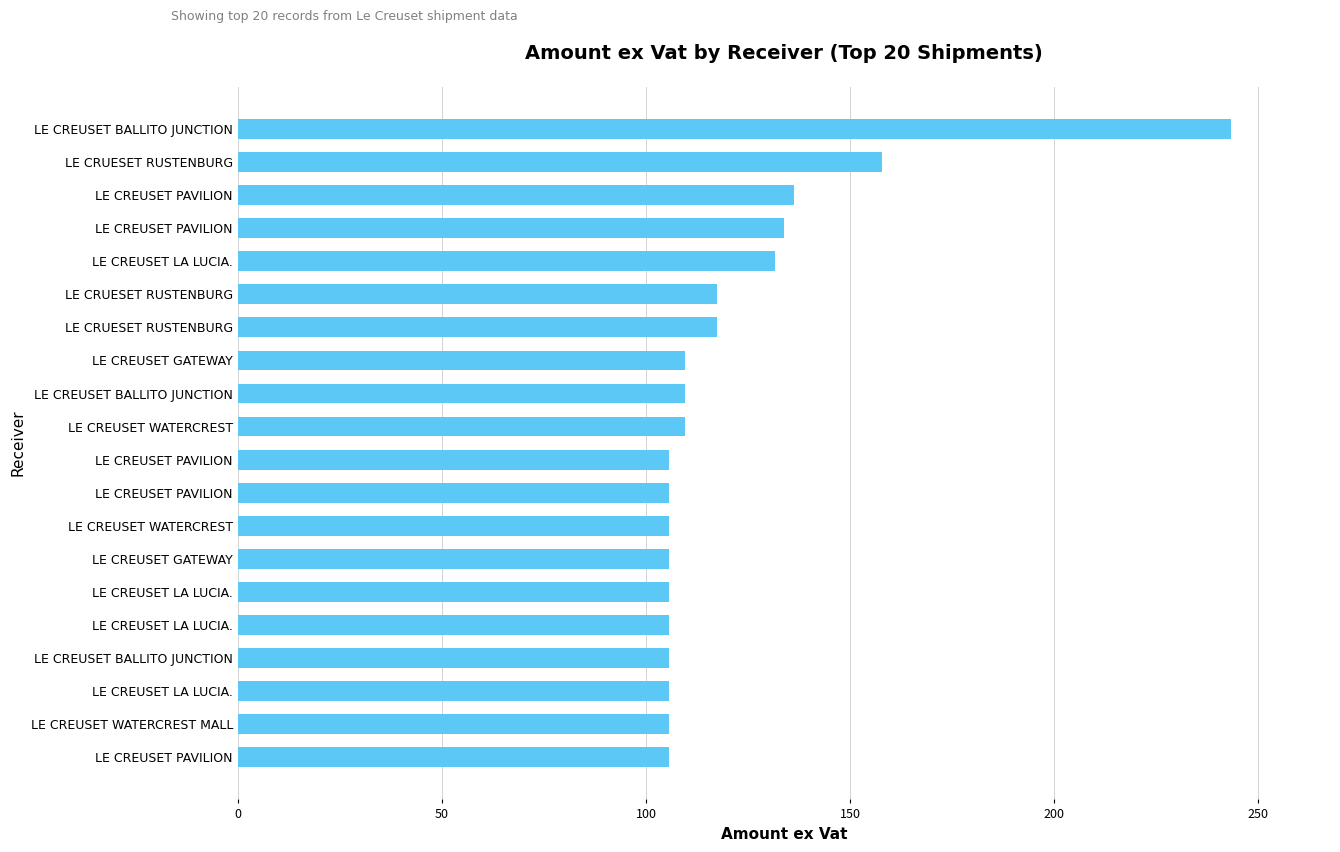

How many data points are less than 109?

10